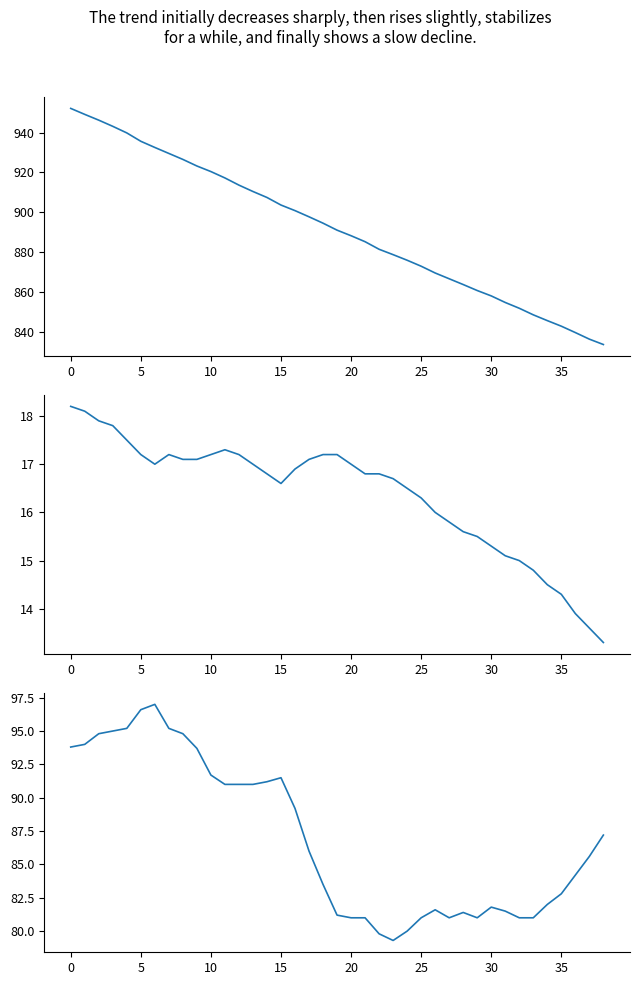

Is it true that col_3 equals 14.8 at 33?

True